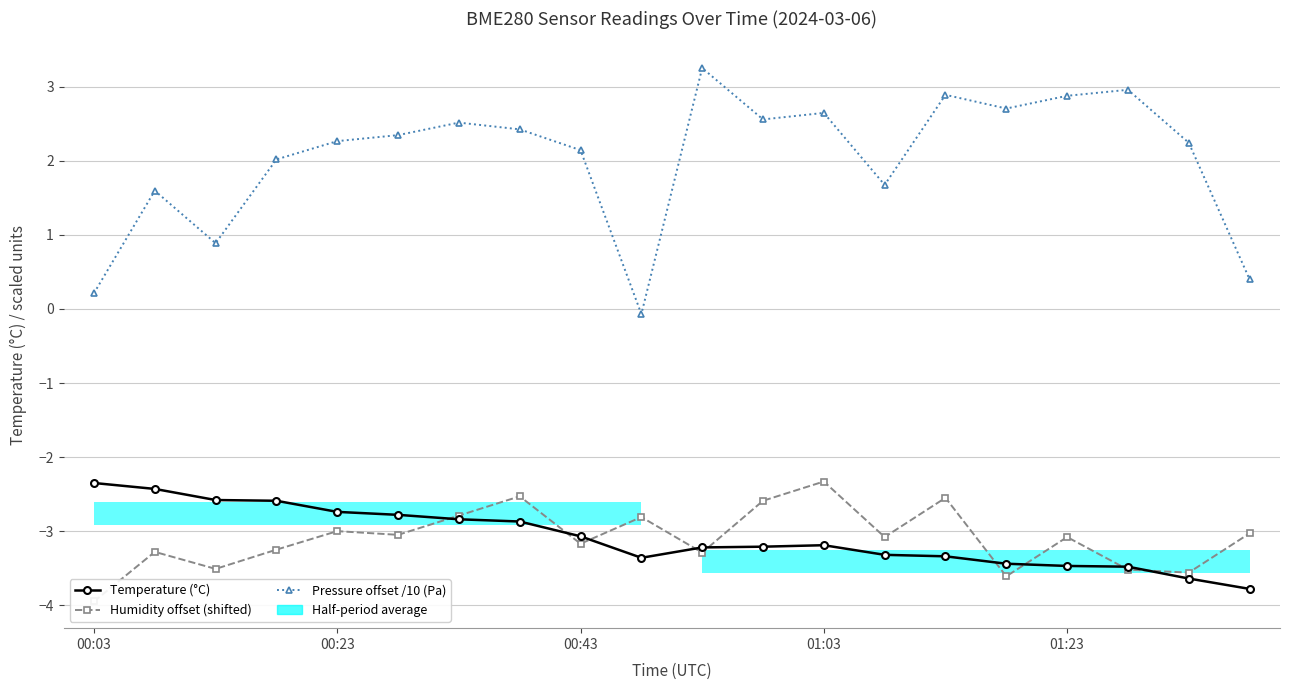

At which label does Pressure offset /10 (Pa) reach its peak?

10